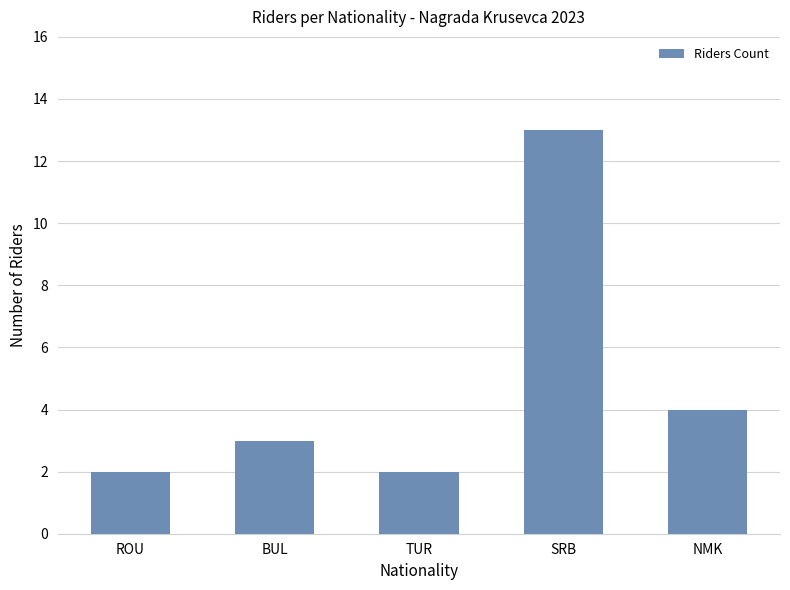

Does the chart contain stacked bars?

No